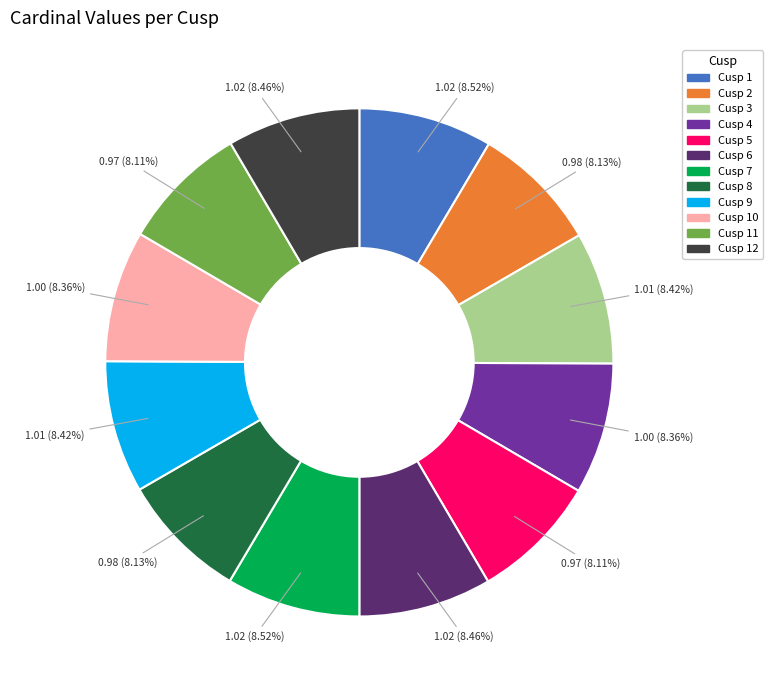

Count the number of slices in the pie.

12